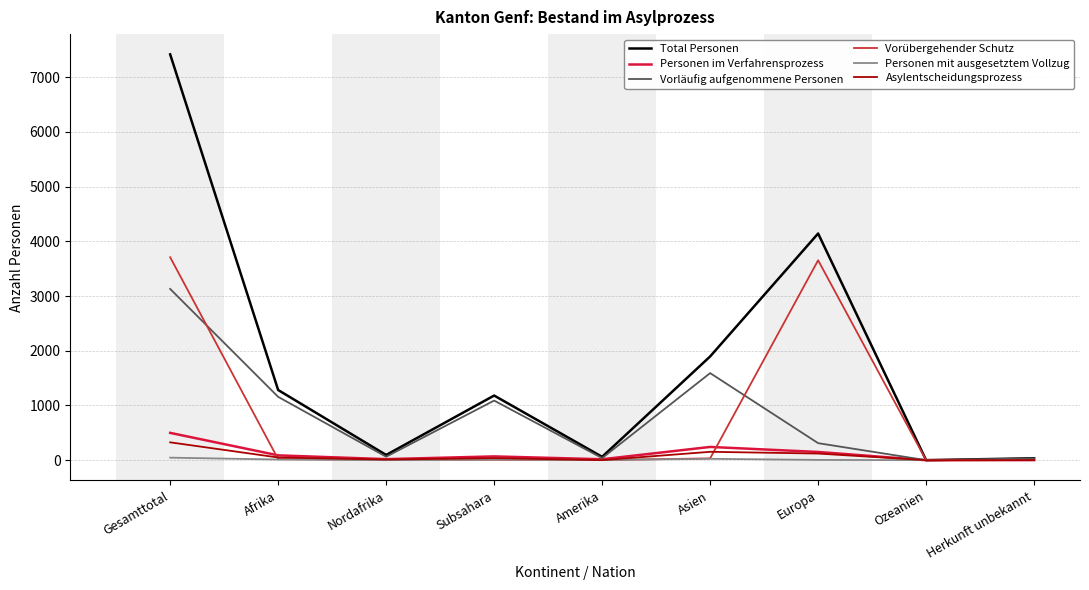

What is the spread (max minus min) of values at Amerika?

60